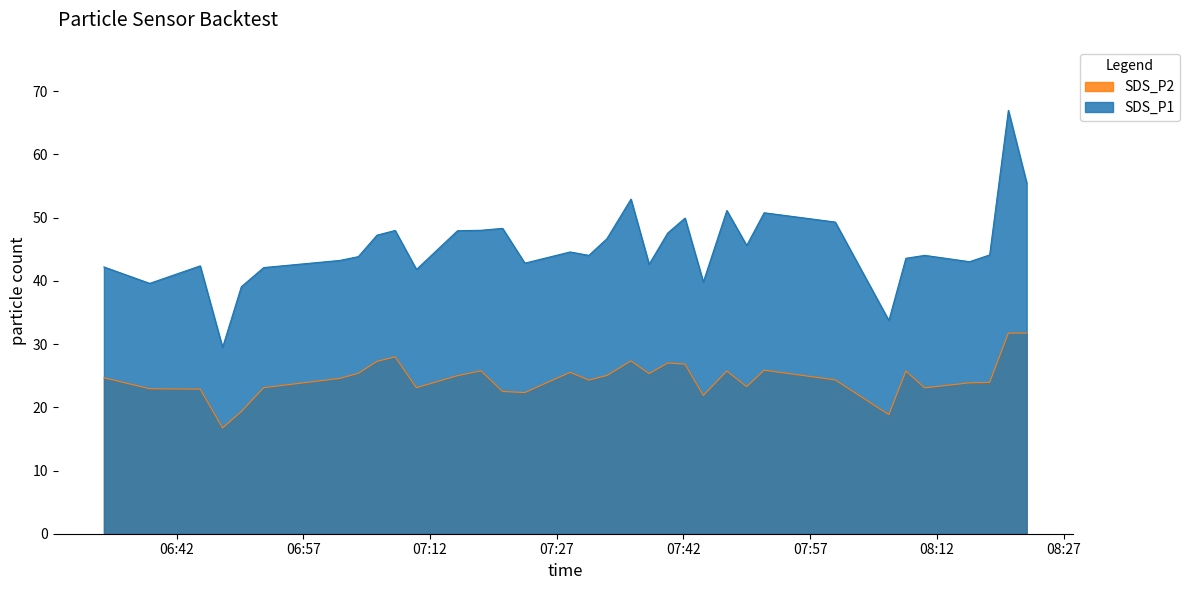

The SDS_P2 series shows 10.3 at 2023/01/24 07:47:08. True or false?

False